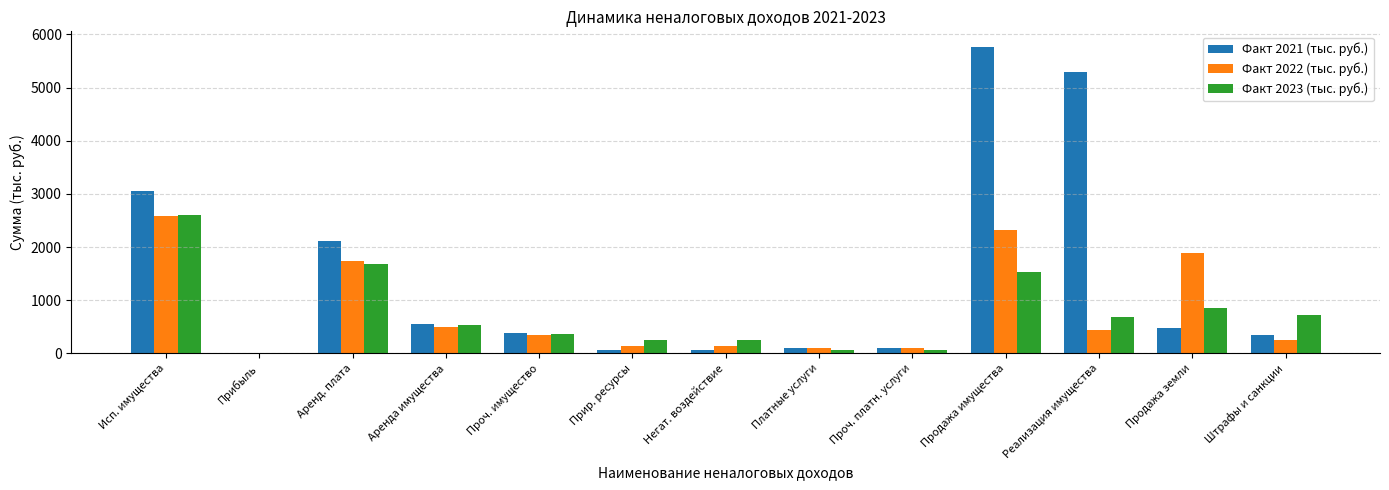

At which category is the sum across all series the highest?

Продажа имущества